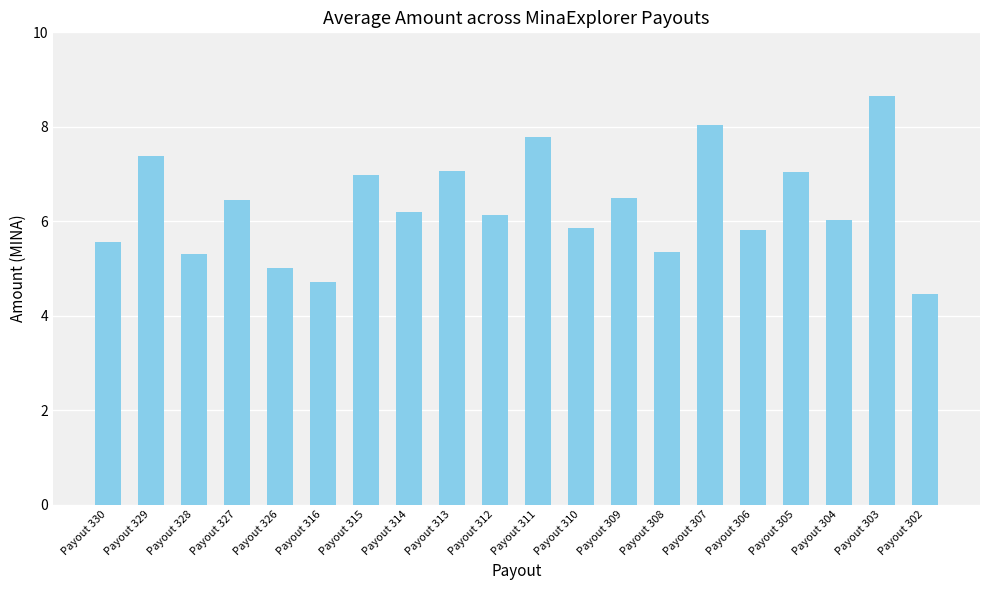

What is the change in value from Payout 309 to Payout 303?

+2.2